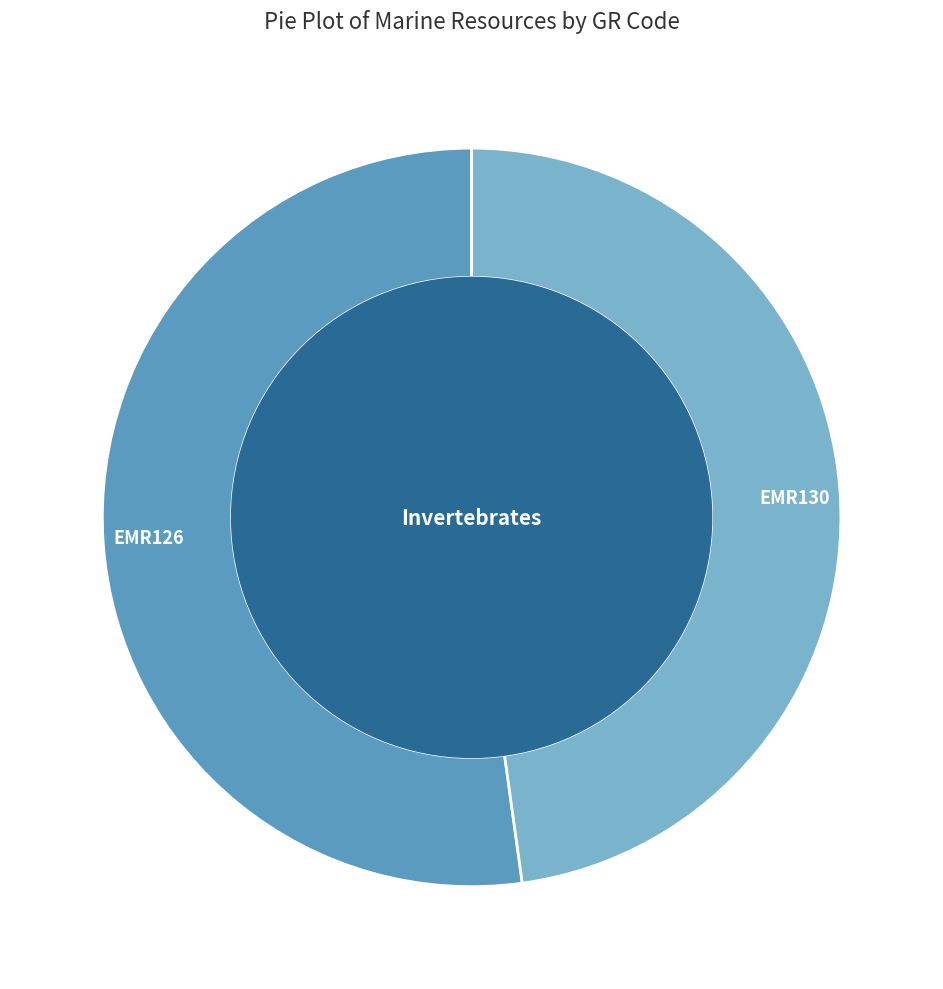

Is it true that EMR130 is 59% of the pie?

False